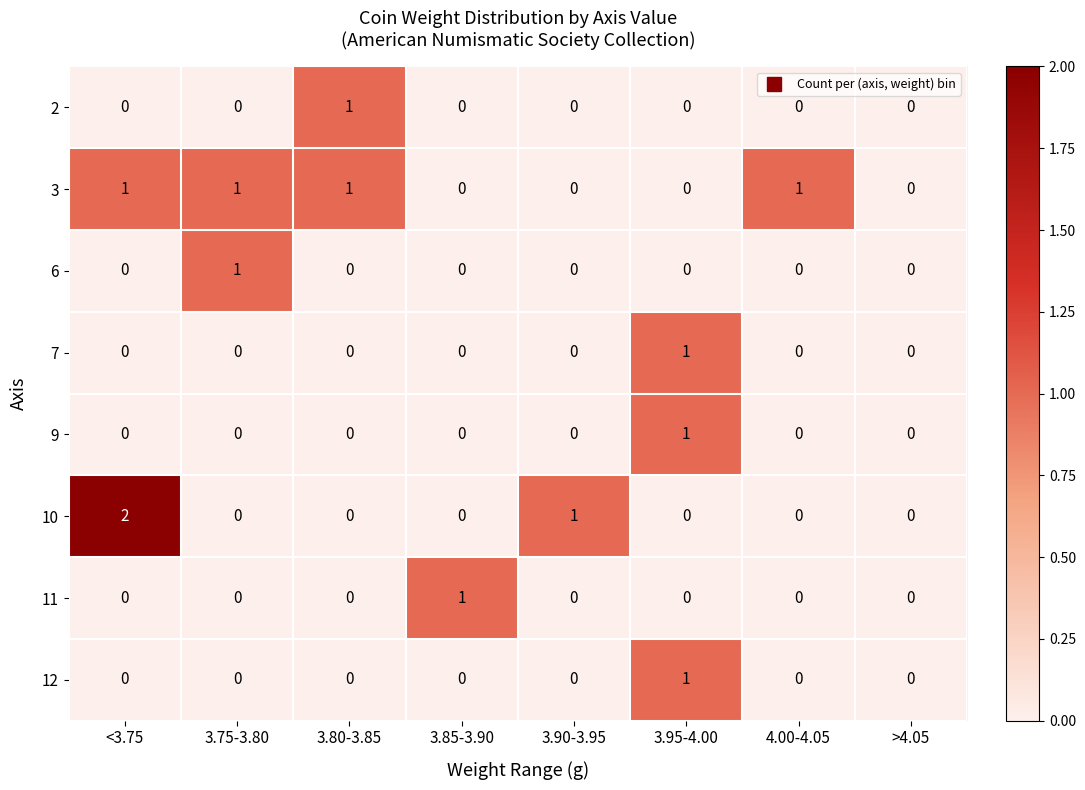

What is the total value across all series at <3.75?

3